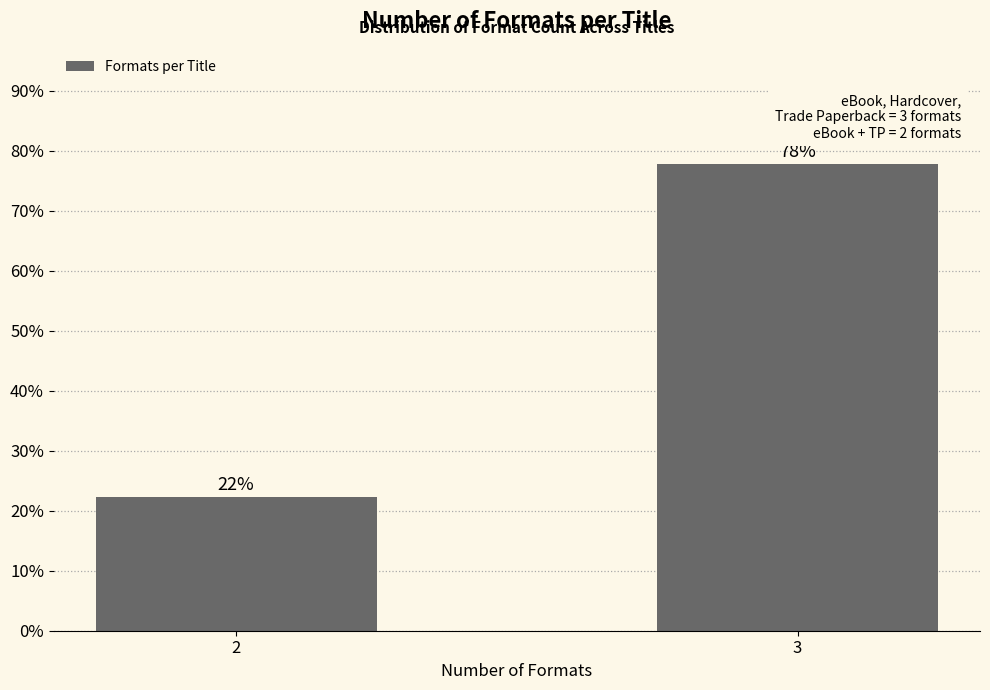

At which category does the chart reach its peak across all series?

3